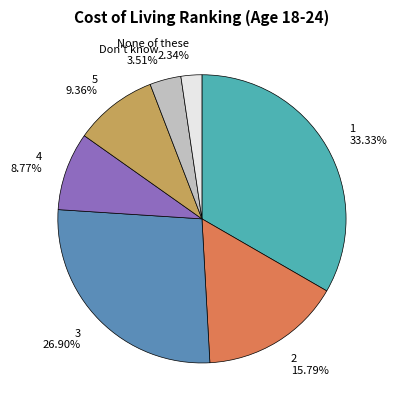

Which category has the biggest portion of the pie?

1